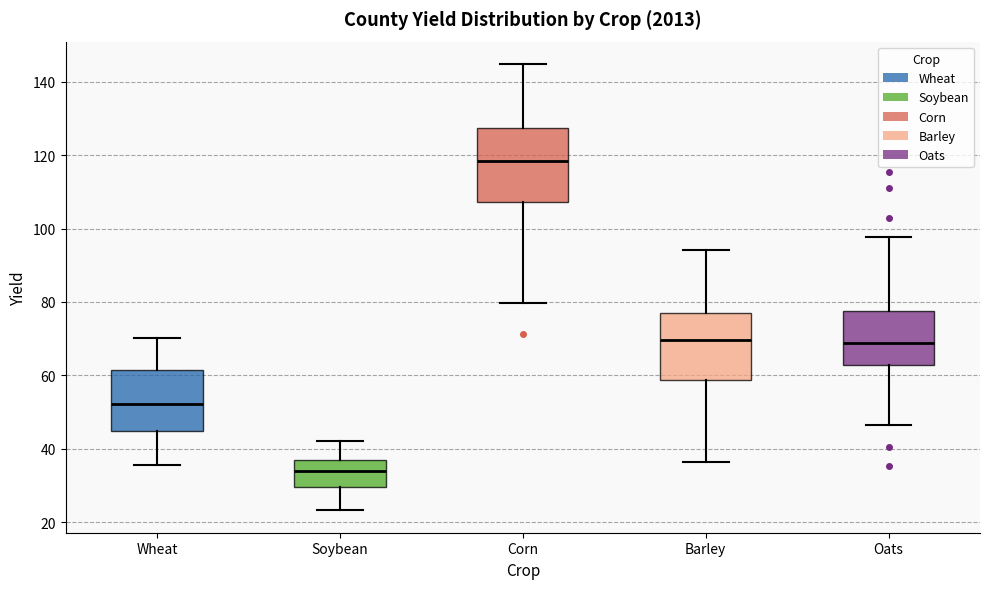

Where does the median line of the box for Soybean sit on the y-axis? The values are not printed on the chart, so give them approximately, as read against the axis.

34